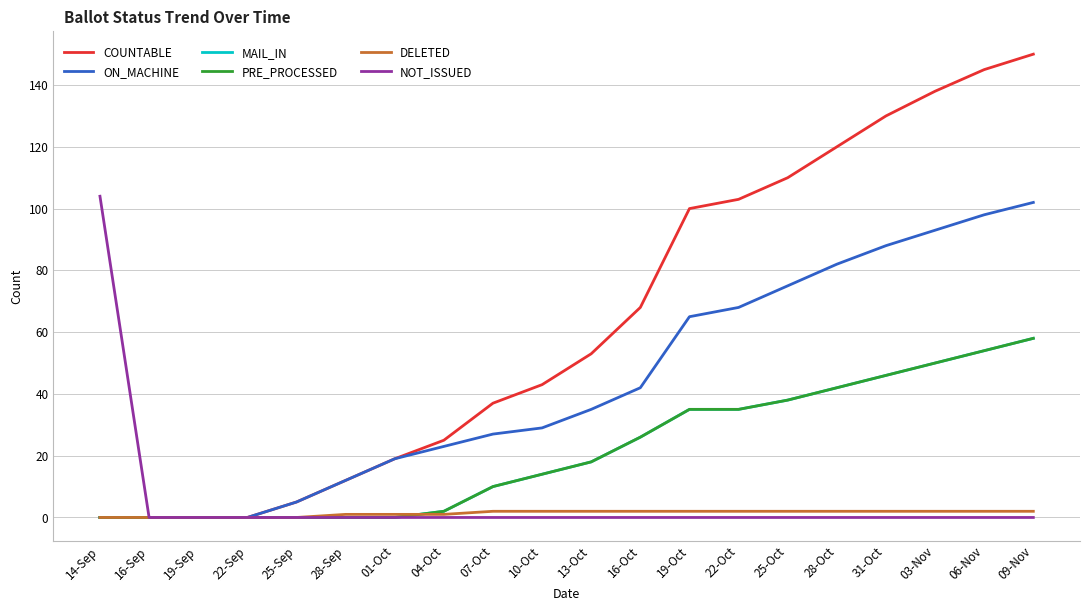

What is the difference between the maximum and second lowest values in the NOT_ISSUED series?

104